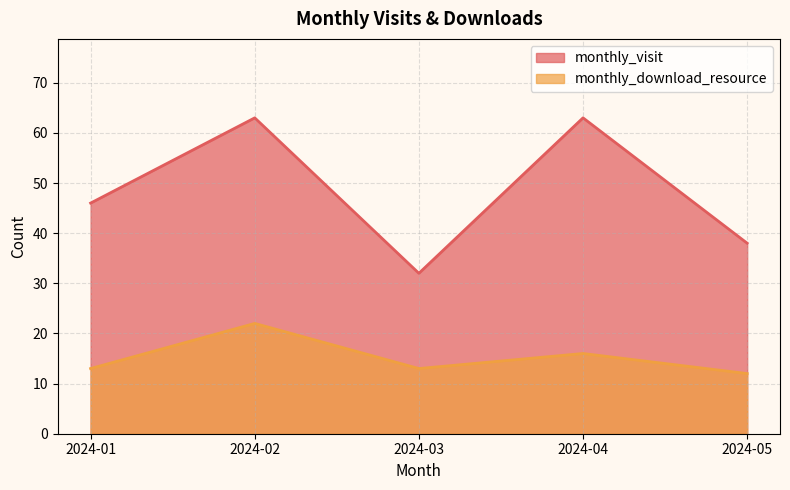

True or false: monthly_download_resource has a value of 28 at 2024-04.

False